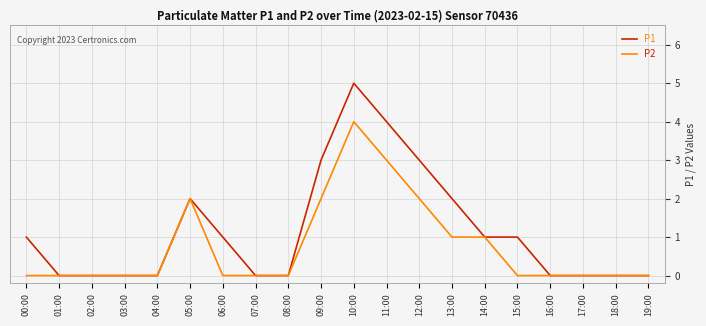

How many P2 values are between 0 and 2?

18